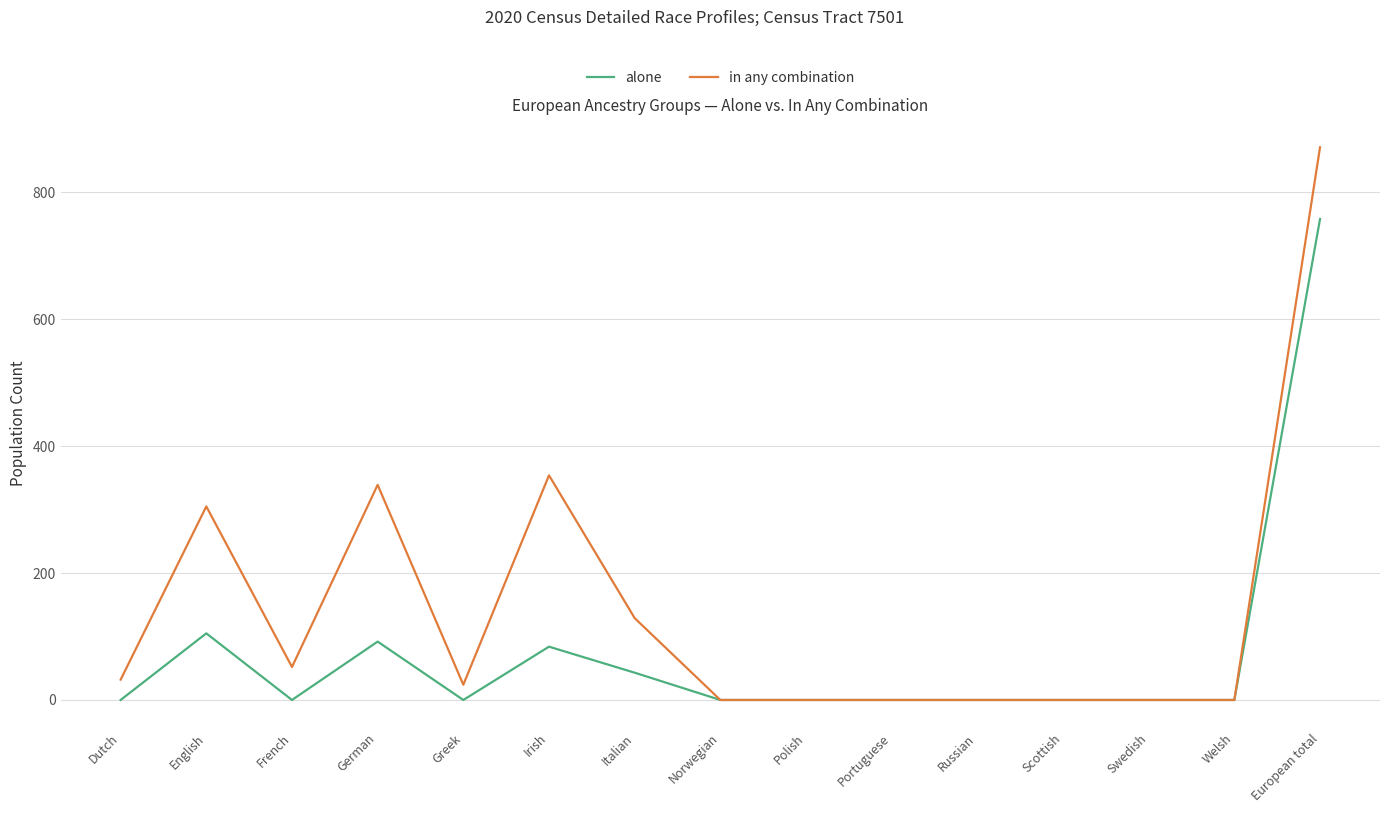

Rank the series by their maximum value, from lowest to highest.

alone, in any combination